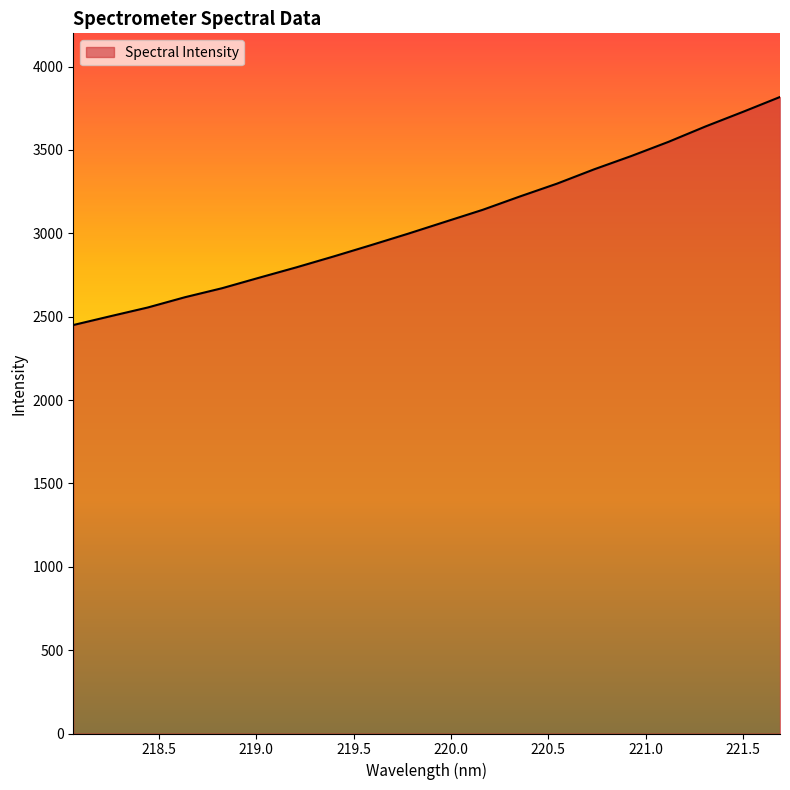

What is the smallest value displayed?

2450.0